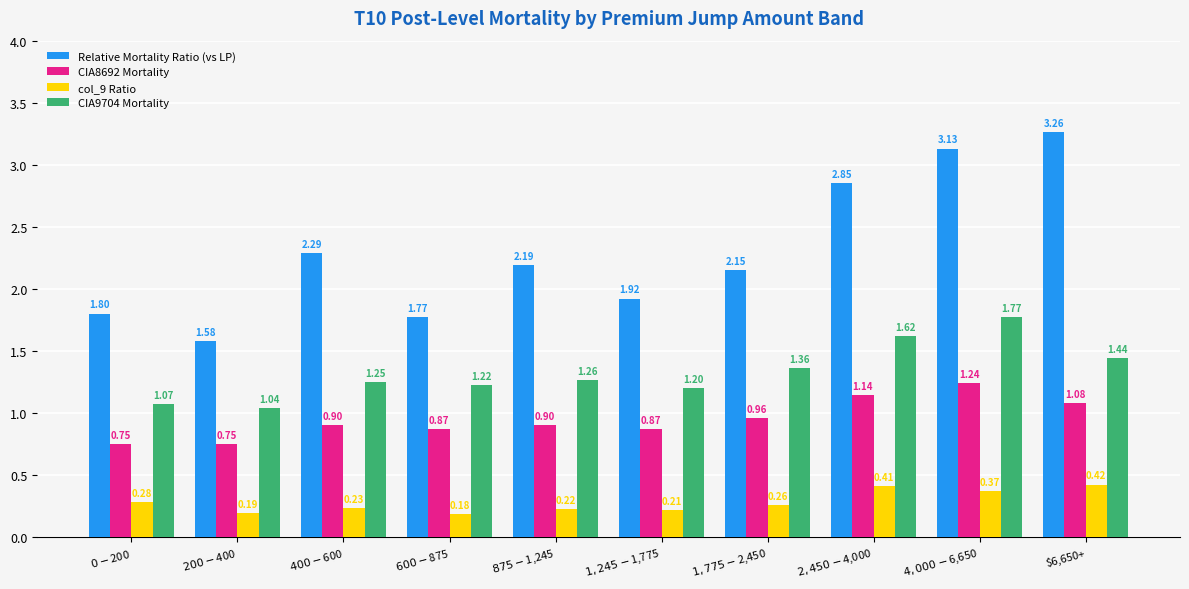

How many bars are there in each group?

4